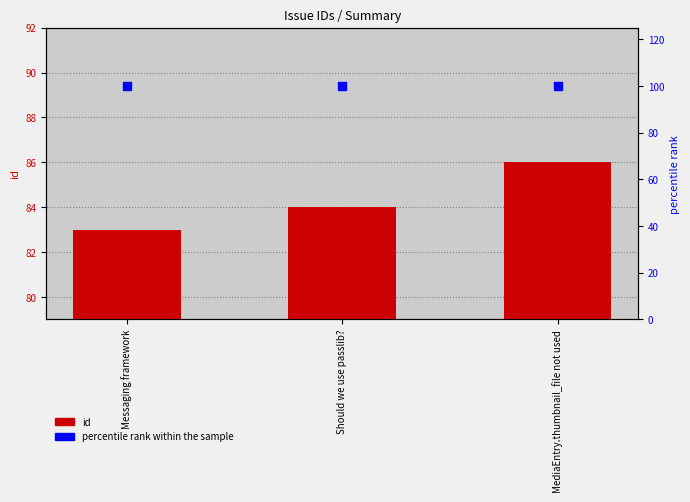

Which series contains the lowest Y value?

id